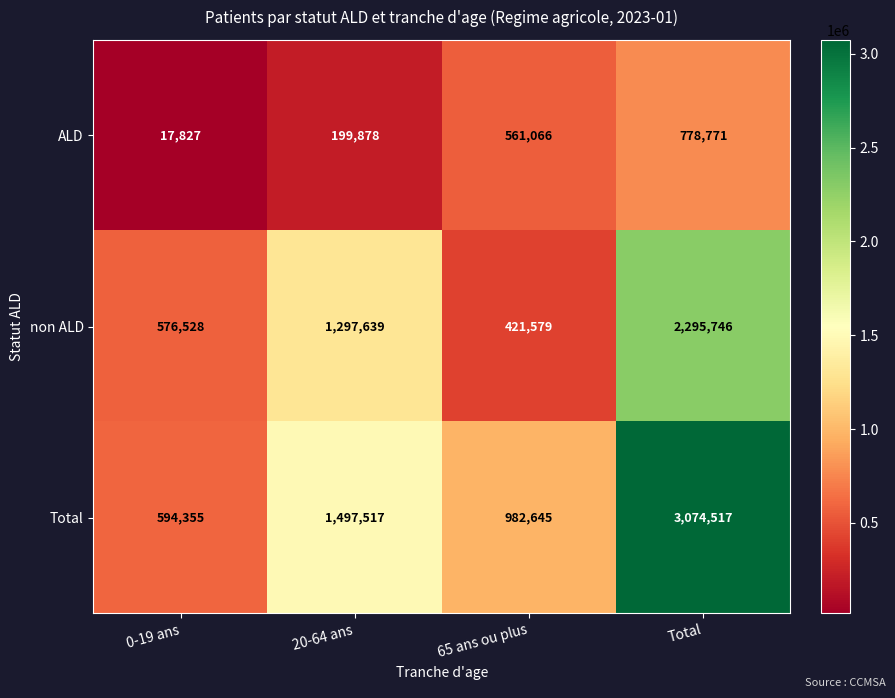

At which label does ALD reach its minimum?

0-19 ans